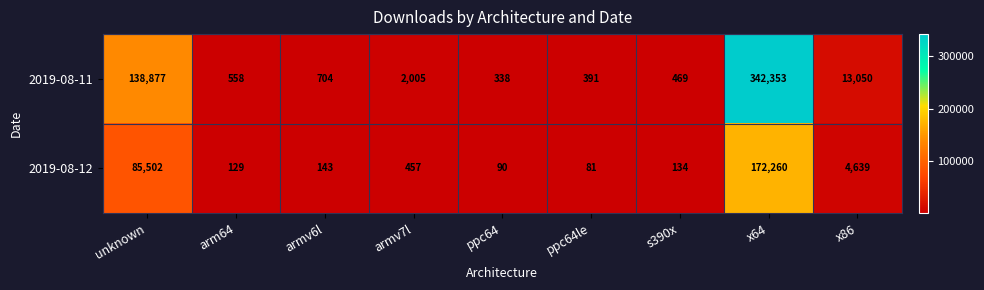

Is the value of 2019-08-11 at armv6l greater than the value of 2019-08-12 at ppc64le?

Yes